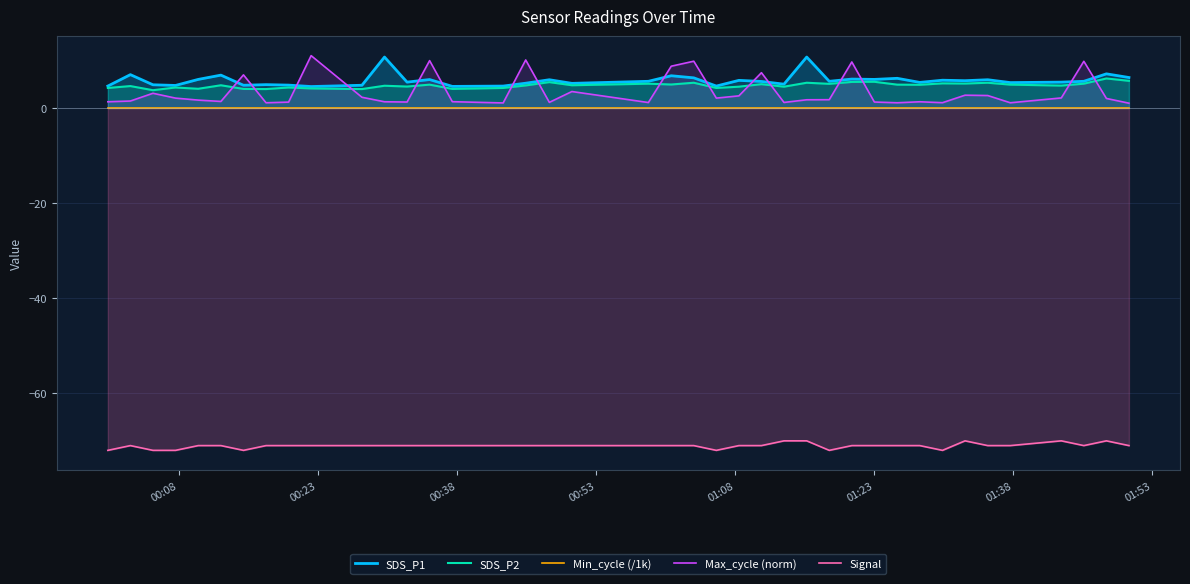

Reading left to right, list all the values displayed in this chart.

SDS_P1: 4.6	7.0	4.9	4.7	6.0	6.9	4.8	4.9	4.8	4.5	4.8	10.7	5.4	6.0	4.5	4.6	5.2	5.9	5.2	5.6	6.8	6.3	4.6	5.8	5.6	5.0	10.7	5.6	6.1	6.0	6.2	5.4	5.8	5.7	5.9	5.3	5.4	5.6	7.2	6.4
SDS_P2: 4.2	4.6	3.7	4.3	4.0	4.8	4.0	4.0	4.3	4.1	4.0	4.7	4.5	4.9	4.0	4.2	4.7	5.4	4.8	5.1	4.9	5.3	4.2	4.5	5.0	4.5	5.3	5.1	5.5	5.5	4.9	4.9	5.2	5.1	5.3	4.9	4.7	5.1	6.2	5.7
Min_cycle (/1k): 0.0	0.0	0.0	0.0	0.0	0.0	0.0	0.0	0.0	0.0	0.0	0.0	0.0	0.0	0.0	0.0	0.0	0.0	0.0	0.0	0.0	0.0	0.0	0.0	0.0	0.0	0.0	0.0	0.0	0.0	0.0	0.0	0.0	0.0	0.0	0.0	0.0	0.0	0.0	0.0
Max_cycle (norm): 1.3	1.5	3.1	2.1	1.6	1.4	7.0	1.1	1.2	11.0	2.2	1.3	1.2	9.9	1.3	1.1	10.1	1.2	3.5	1.1	8.8	9.8	2.1	2.5	7.4	1.2	1.7	1.7	9.7	1.2	1.1	1.3	1.1	2.7	2.6	1.1	2.1	9.8	2.0	1.0
Signal: -72.0	-71.0	-72.0	-72.0	-71.0	-71.0	-72.0	-71.0	-71.0	-71.0	-71.0	-71.0	-71.0	-71.0	-71.0	-71.0	-71.0	-71.0	-71.0	-71.0	-71.0	-71.0	-72.0	-71.0	-71.0	-70.0	-70.0	-72.0	-71.0	-71.0	-71.0	-71.0	-72.0	-70.0	-71.0	-71.0	-70.0	-71.0	-70.0	-71.0